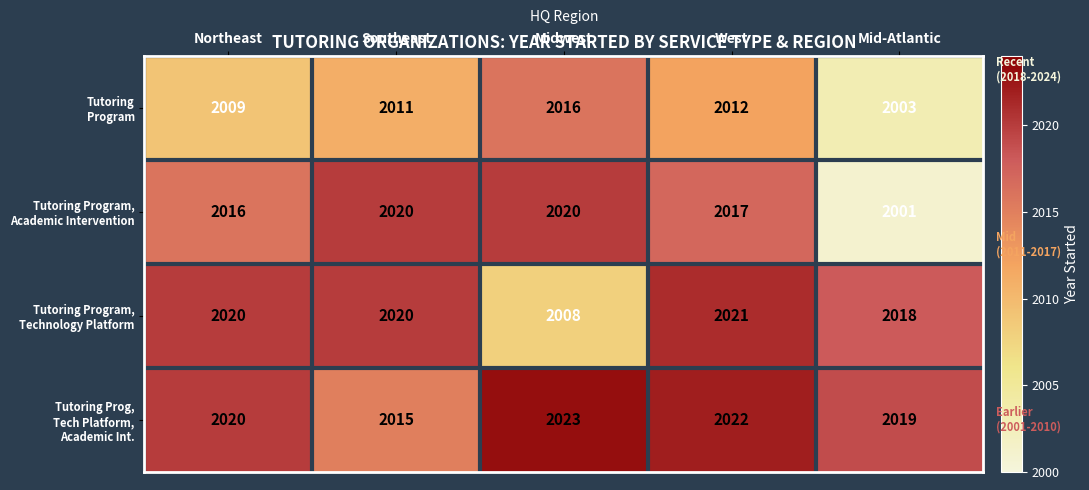

At which category does the chart reach its minimum across all series?

Mid-Atlantic